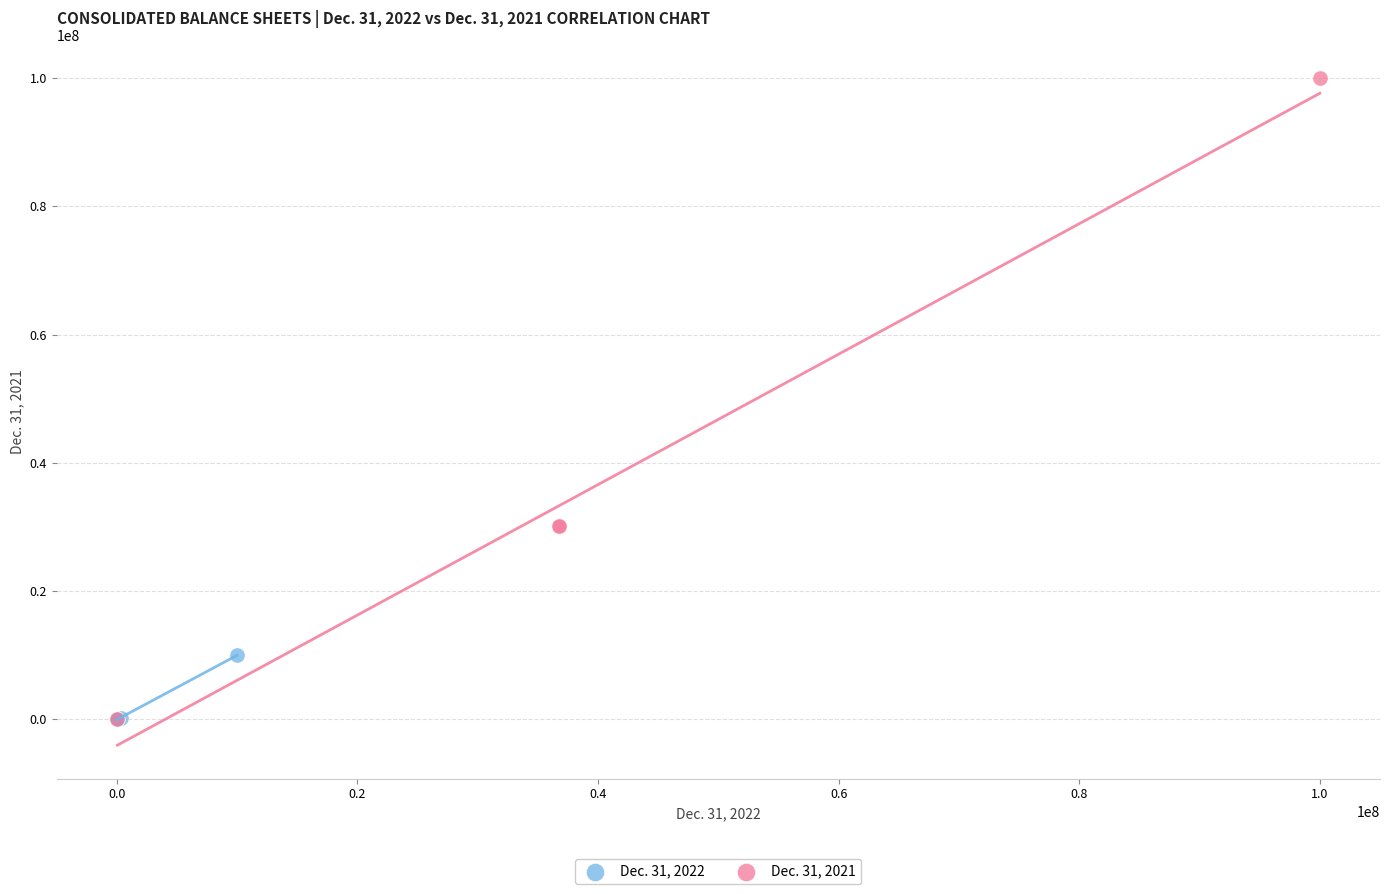

What are all the series names shown in the legend?

Dec. 31, 2022, Dec. 31, 2021